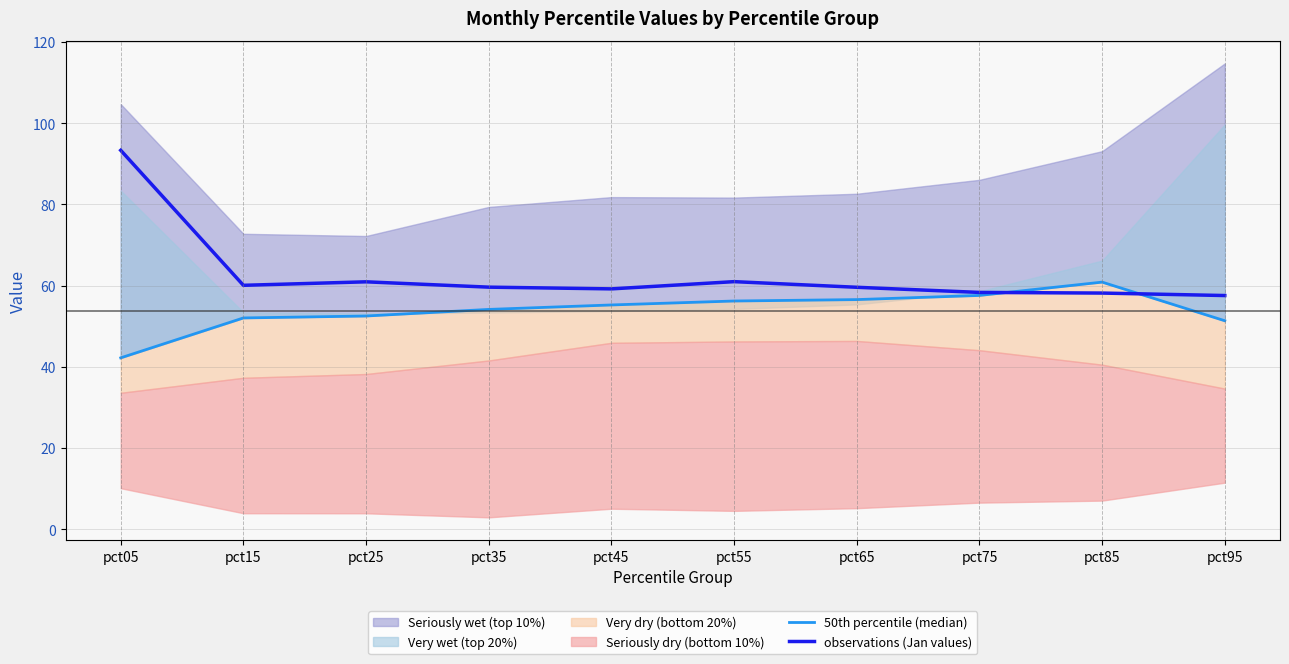

The 50th percentile (median) series shows 56.5 at pct65. True or false?

True